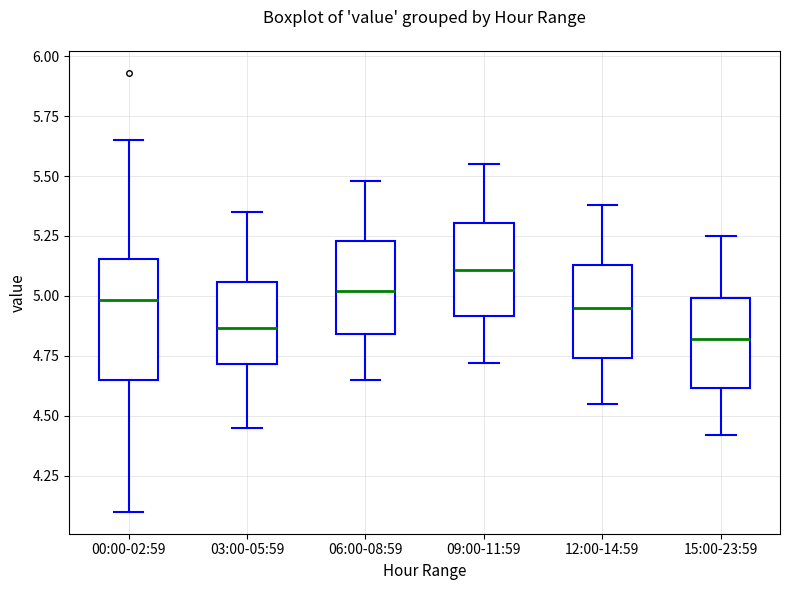

Reading left to right, read every box against the y-axis: the position of its median line, the range the box covers, and the ends of its whiskers. The values are not printed on the chart, so give them approximately, as read against the axis.

00:00-02:59: median 5.00, box 4.65 to 5.15, whiskers 4.10 to 5.65
03:00-05:59: median 4.85, box 4.70 to 5.05, whiskers 4.45 to 5.35
06:00-08:59: median 5.00, box 4.85 to 5.25, whiskers 4.65 to 5.50
09:00-11:59: median 5.10, box 4.90 to 5.30, whiskers 4.70 to 5.55
12:00-14:59: median 4.95, box 4.75 to 5.15, whiskers 4.55 to 5.40
15:00-23:59: median 4.80, box 4.60 to 5.00, whiskers 4.40 to 5.25